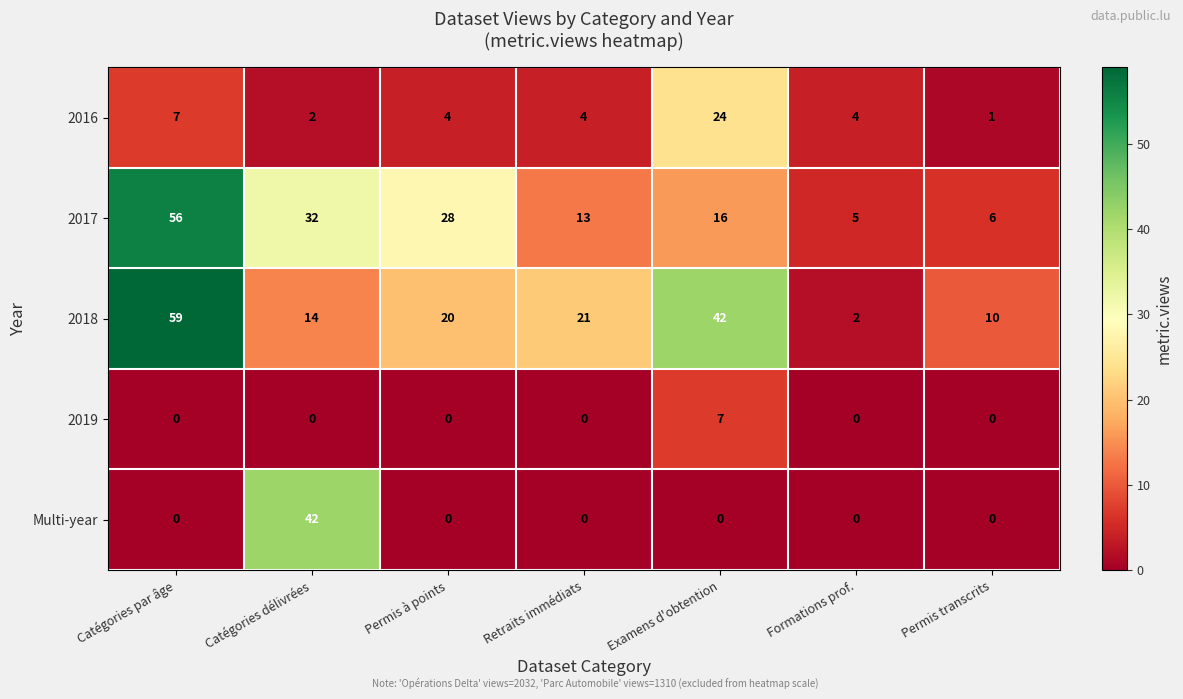

What is the total value across all series at Formations prof.?

11